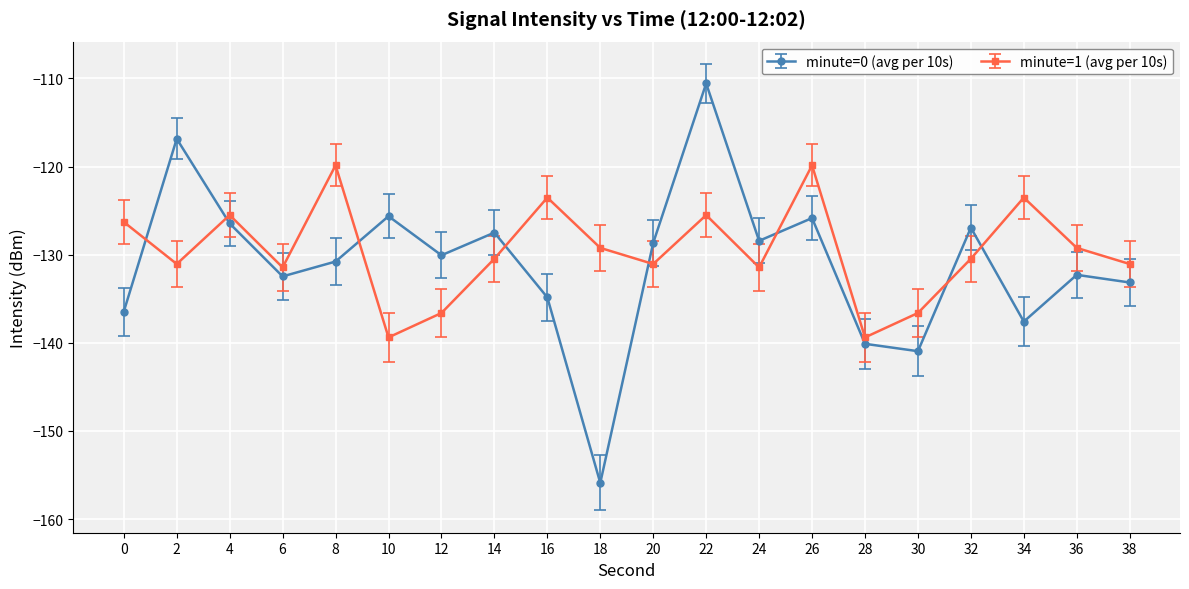

Between 14 and 30, which series saw the biggest shift?

minute=0 (avg per 10s)